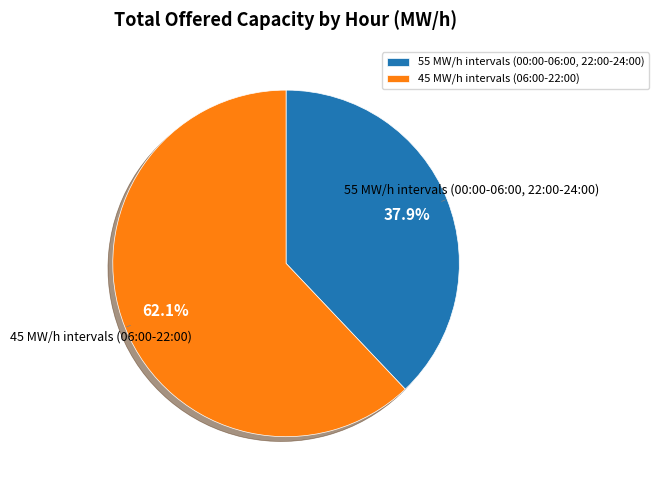

Is there any slice that represents more than half of the pie?

Yes